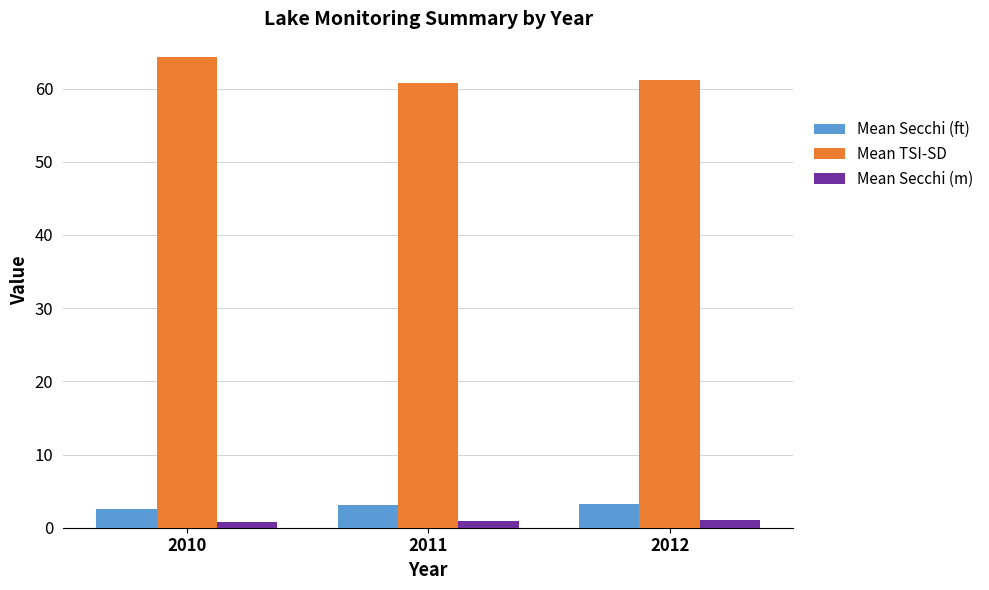

What is the maximum value shown in the chart?

64.3